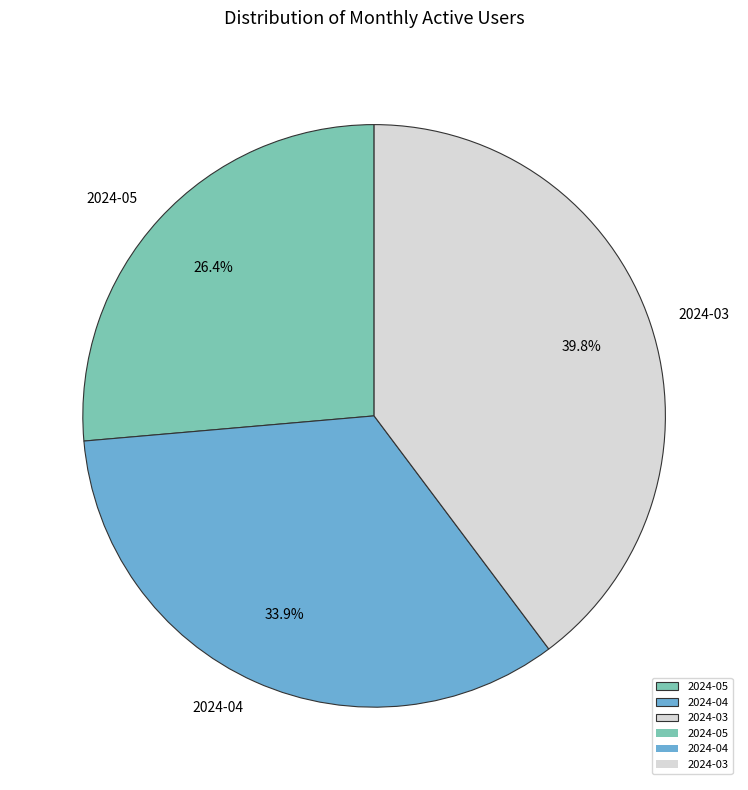

To the nearest percent, what is the difference between the largest and smallest slice percentages?

13%